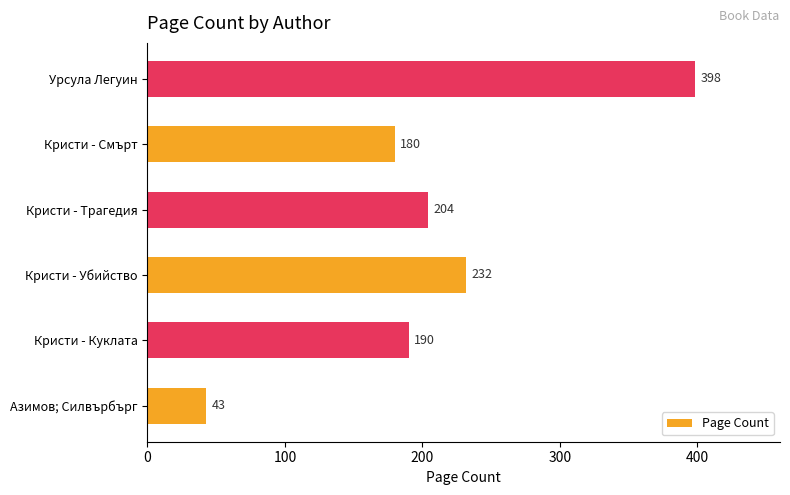

Rank the categories by value from highest to lowest.

Урсула Легуин, Кристи - Убийство, Кристи - Трагедия, Кристи - Куклата, Кристи - Смърт, Азимов; Силвърбърг